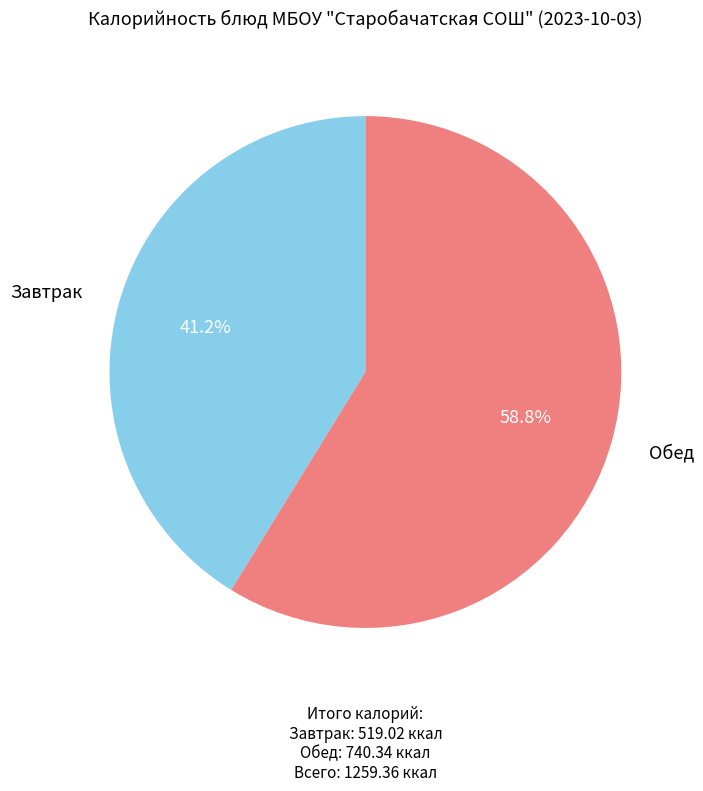

Is there any slice that represents more than half of the pie?

Yes